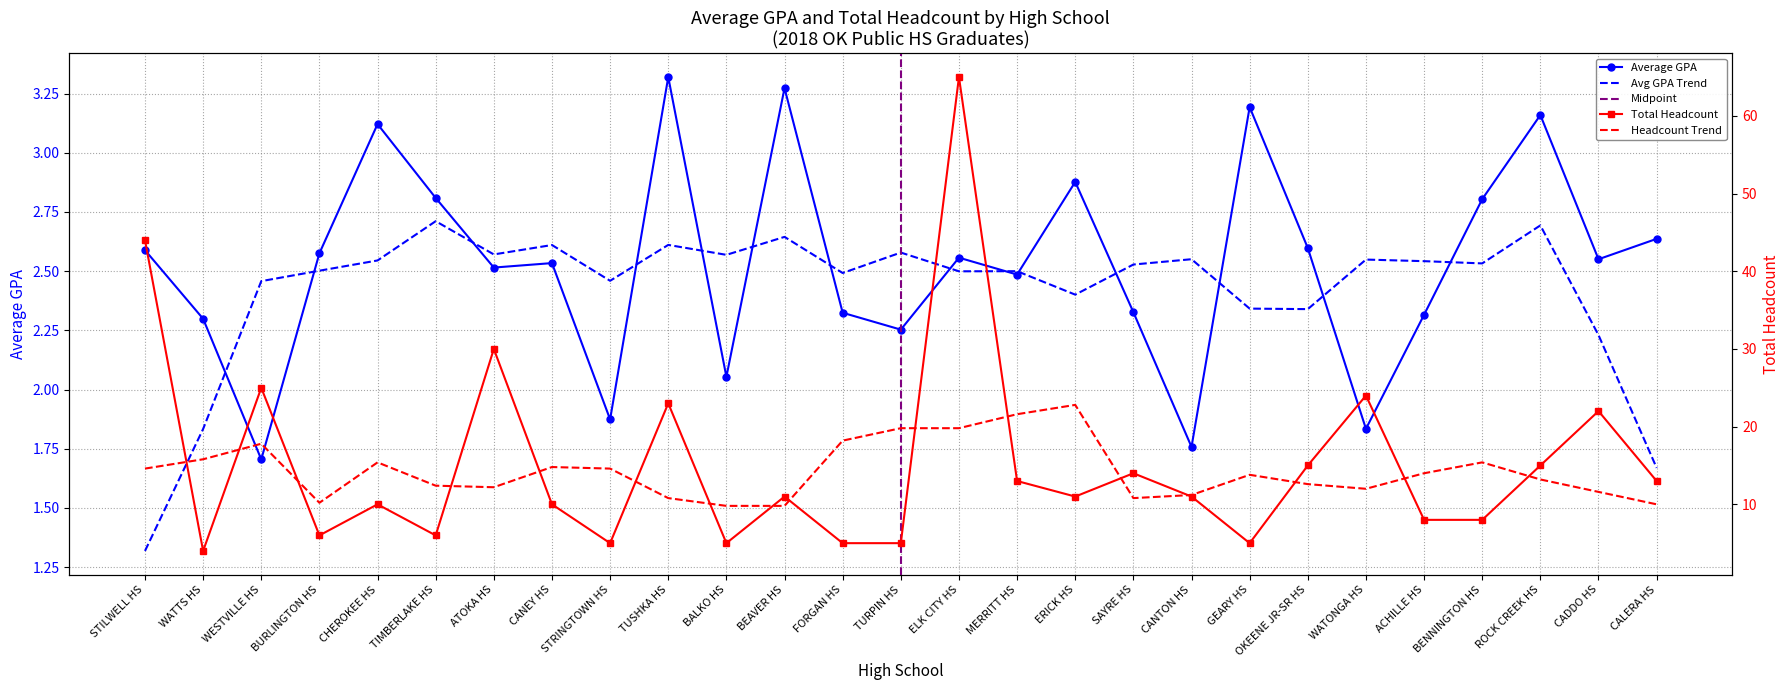

Reading right to left, extract all data points from this chart.

Average GPA: 2.6	2.6	3.2	2.8	2.3	1.8	2.6	3.2	1.8	2.3	2.9	2.5	2.6	2.3	2.3	3.3	2.1	3.3	1.9	2.5	2.5	2.8	3.1	2.6	1.7	2.3	2.6
Total Headcount: 13.0	22.0	15.0	8.0	8.0	24.0	15.0	5.0	11.0	14.0	11.0	13.0	65.0	5.0	5.0	11.0	5.0	23.0	5.0	10.0	30.0	6.0	10.0	6.0	25.0	4.0	44.0